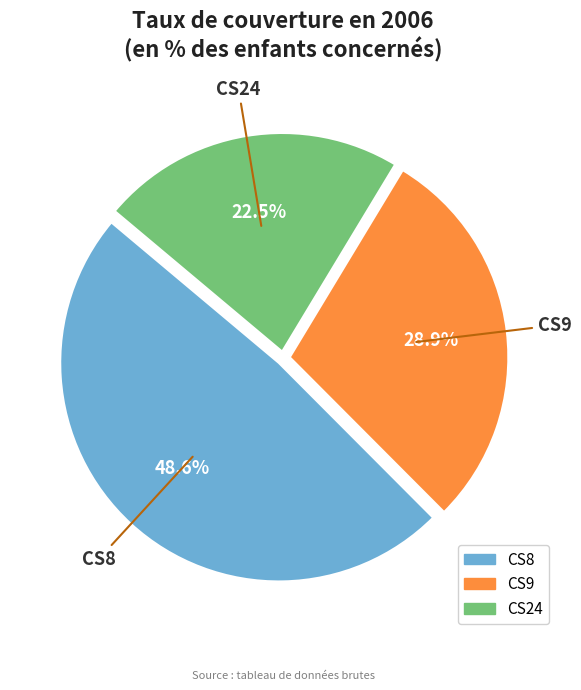

Between CS24 and CS8, which is larger?

CS8